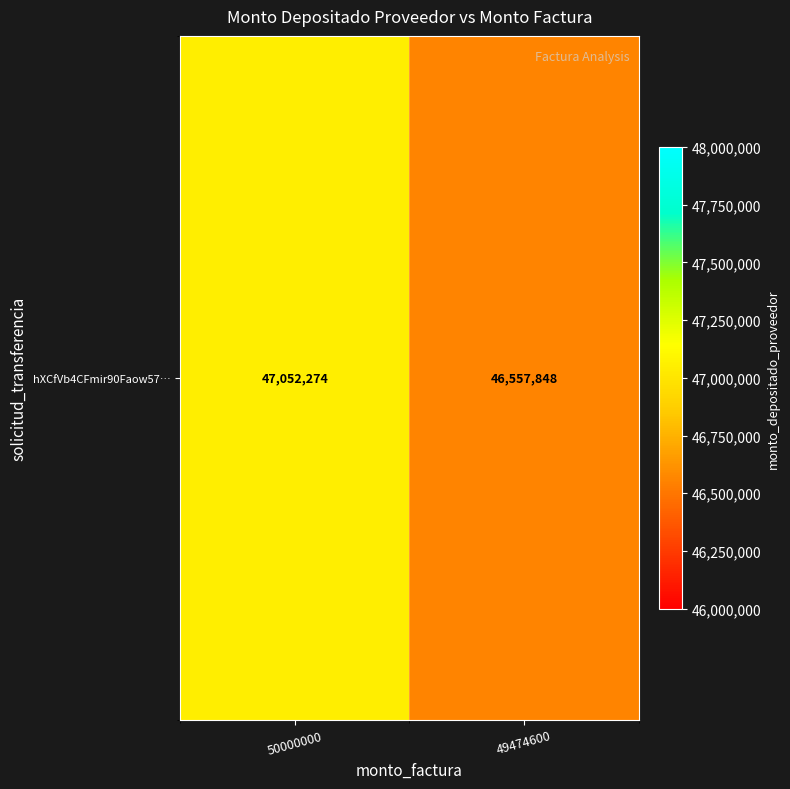

What is the sum of all values?

93610122